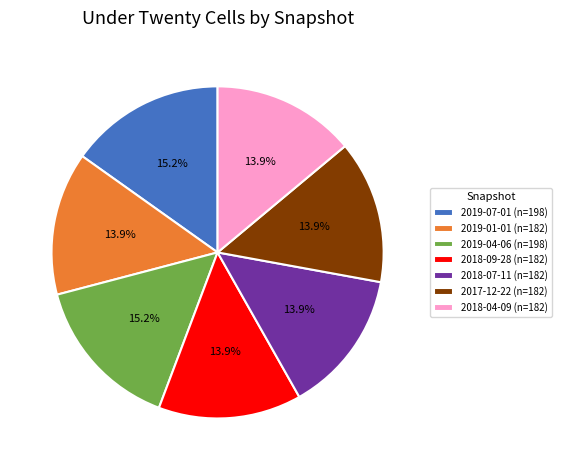

How much of the chart is everything except 2018-07-11 (n=182)?

86.1%